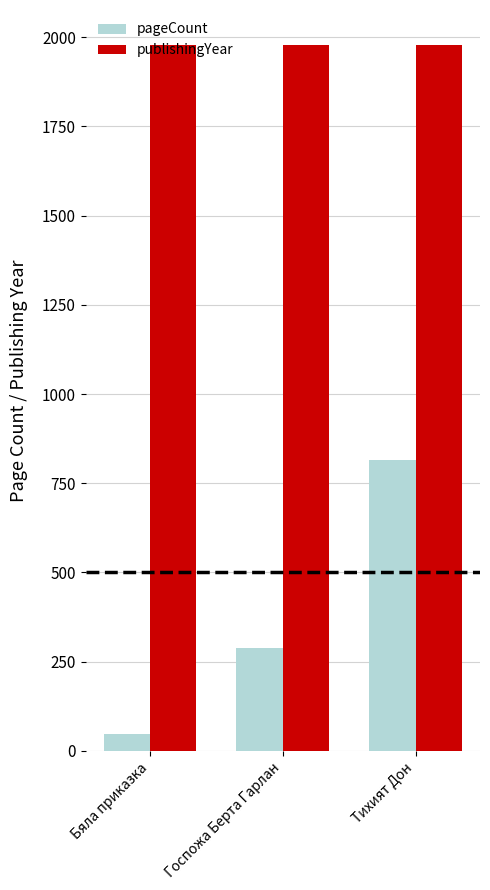

The pageCount series shows 816 at Тихият Дон. True or false?

True